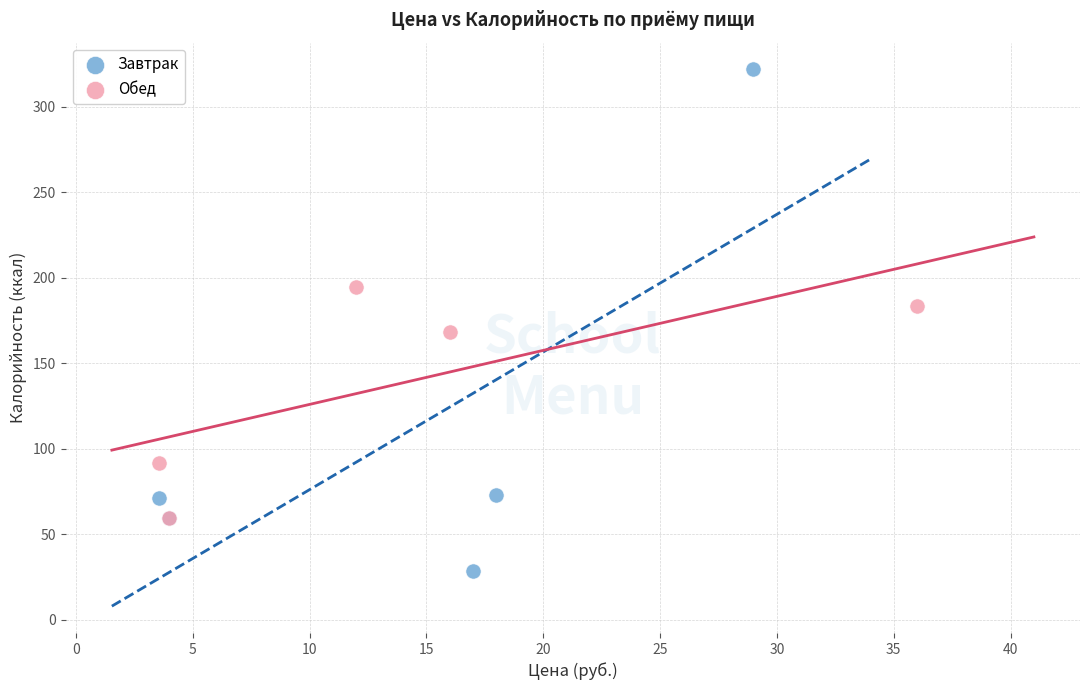

Which series reaches the minimum Y coordinate?

Завтрак